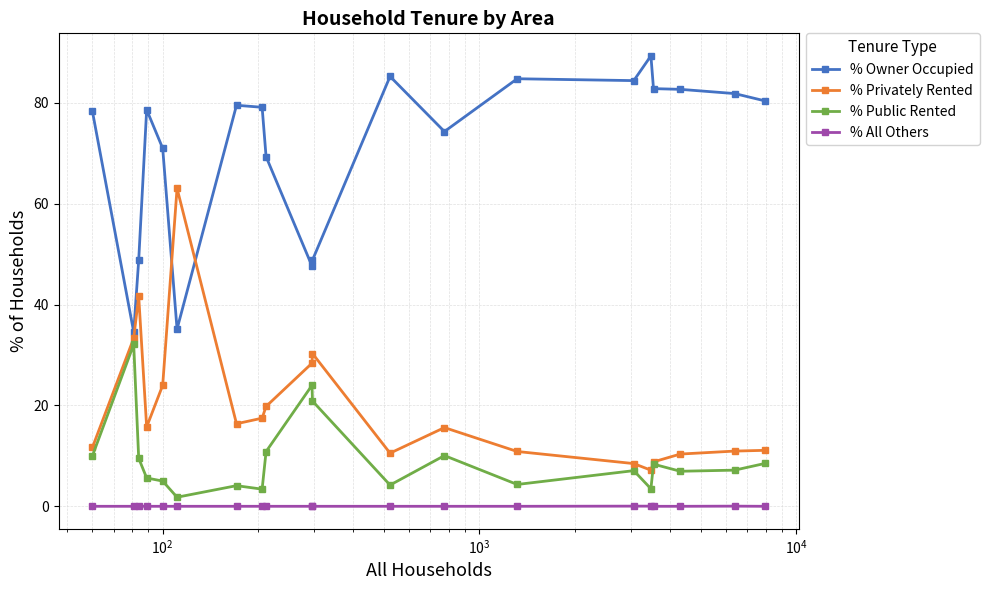

Does the chart display data point markers on the line(s)?

Yes